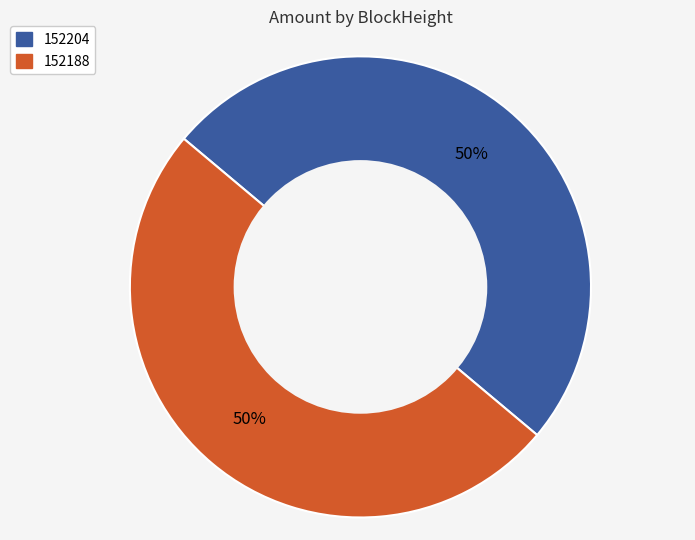

To the nearest percent, what percentage of the pie is 152188?

50%